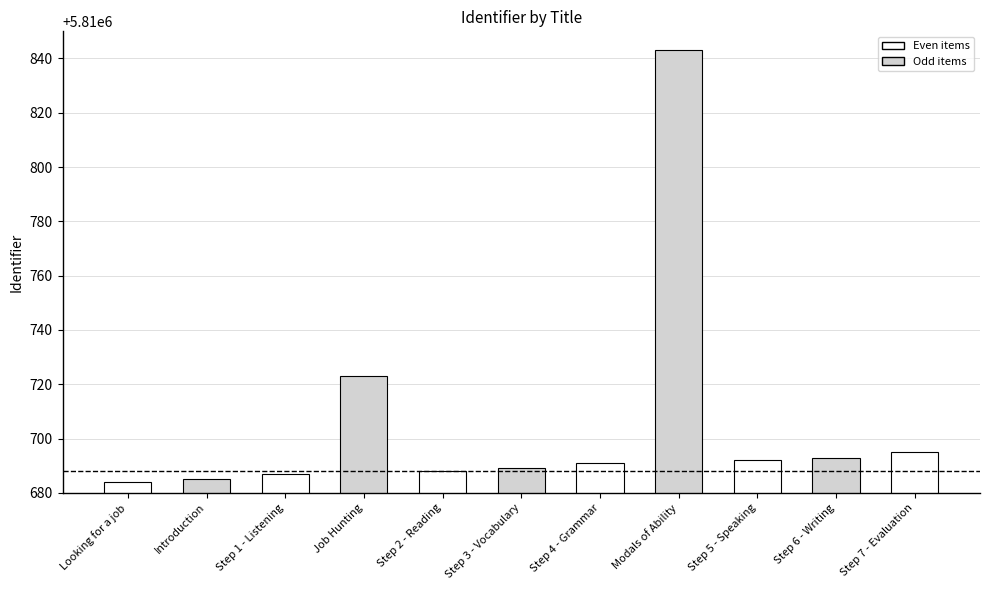

What is the difference between the maximum and minimum values?

159